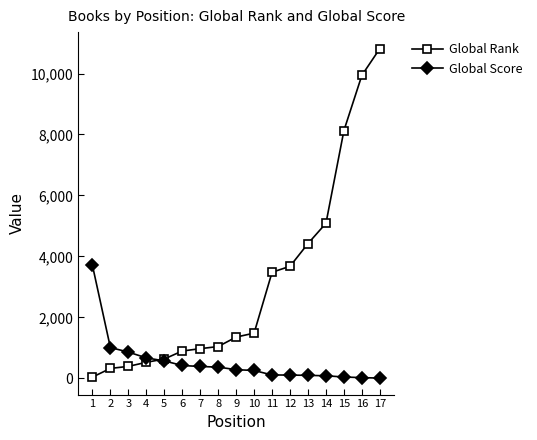

Which label corresponds to the largest value in the chart?

17